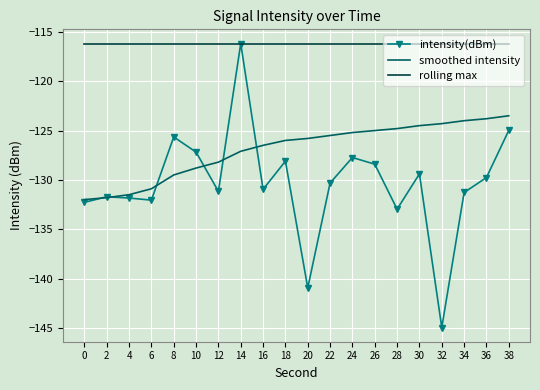

What is the average value of the smoothed intensity series?

-126.9